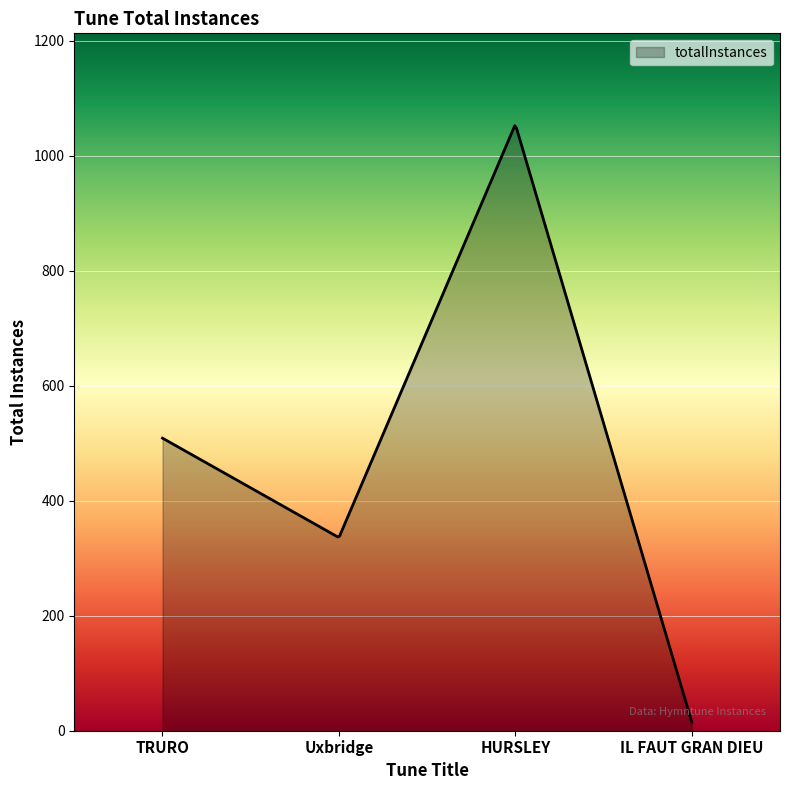

How many lines are shown in the chart?

1